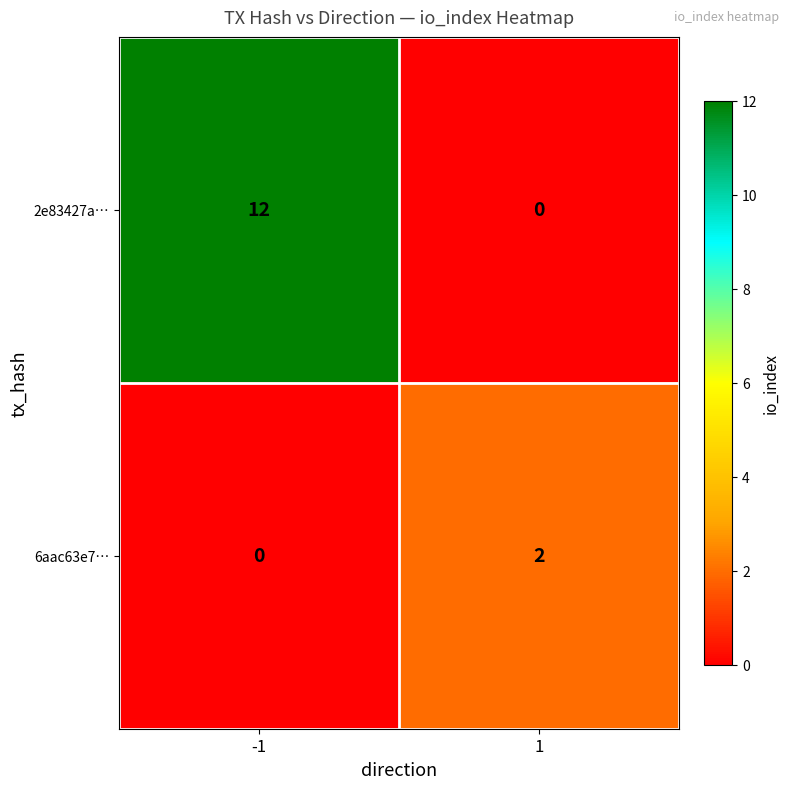

Which series has the widest spread of values?

2e83427a…